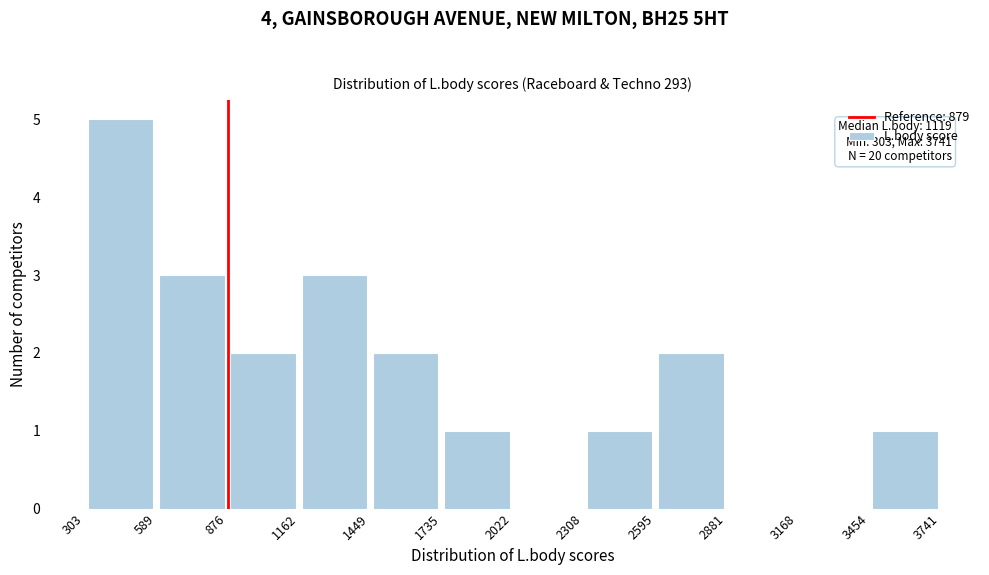

Over which range of the x-axis is the bar tallest?

303 to 589